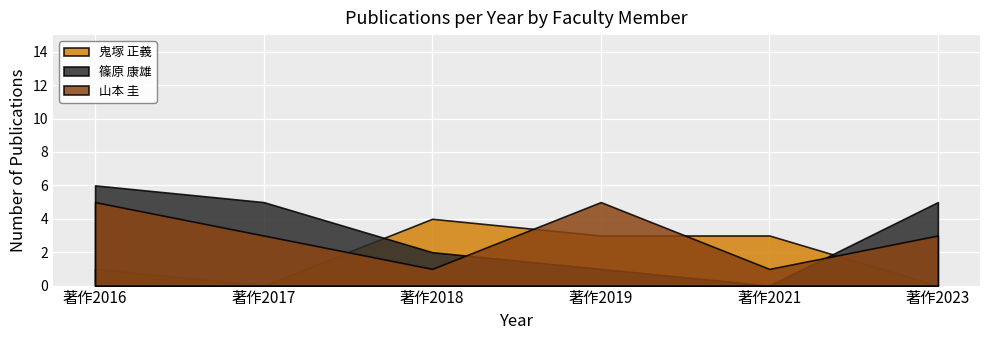

What is the value of the 篠原 康雄 point at the 1st from the left?

6